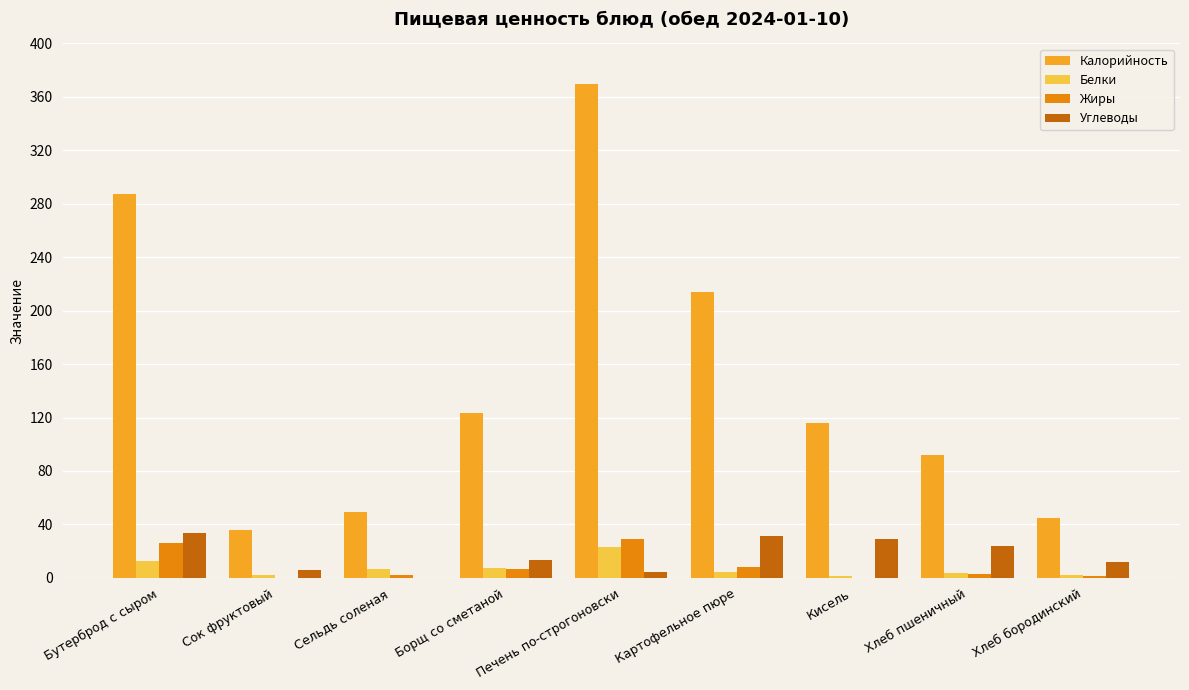

Where is Белки nearest to the value 12?

Бутерброд с сыром